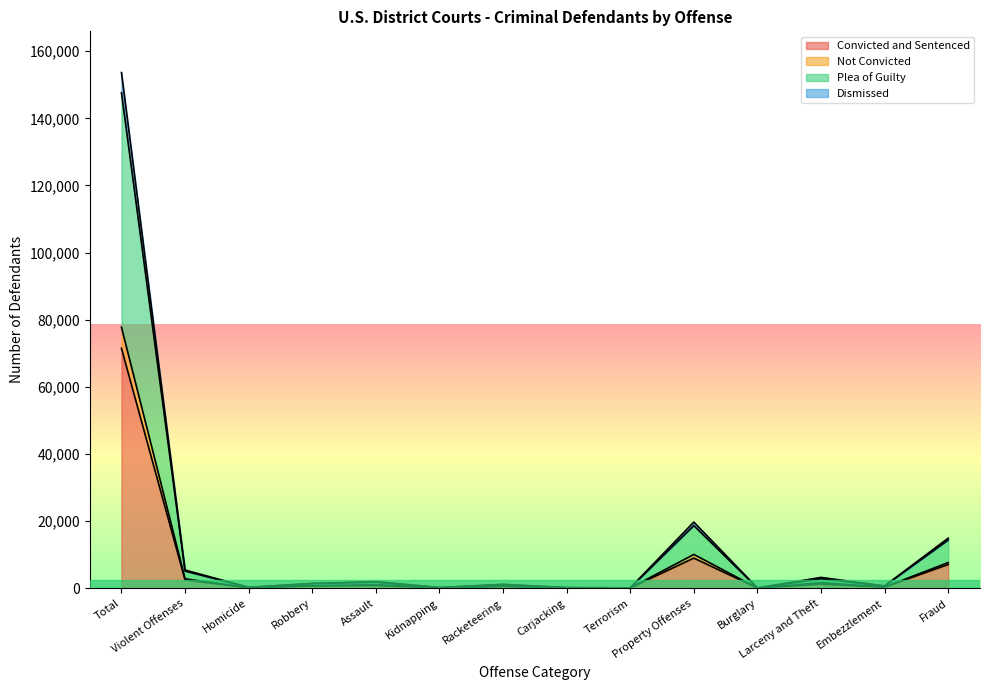

Is it true that Dismissed equals 3207 at Larceny and Theft?

True